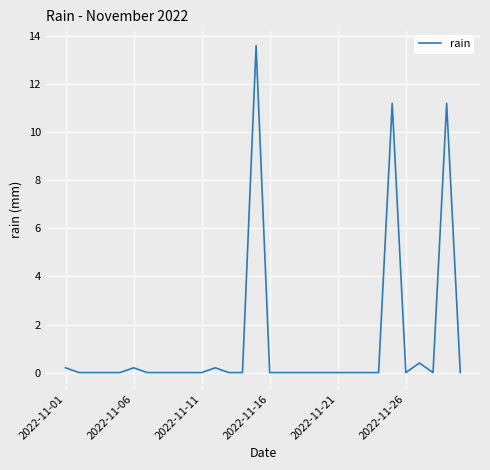

What is the maximum value shown in the chart?

13.6